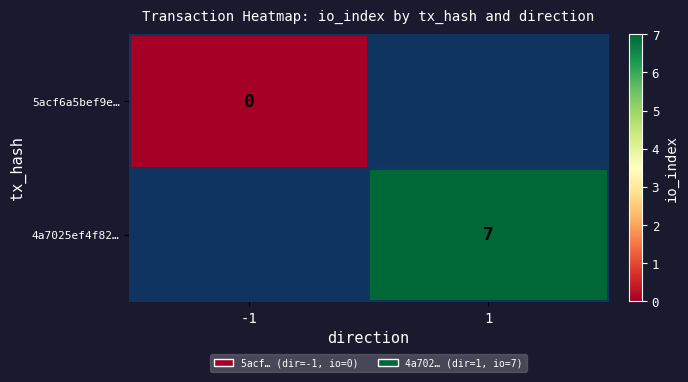

Is the value of 4a7025ef4f82… at 1 greater than the value of 5acf6a5bef9e… at -1?

Yes